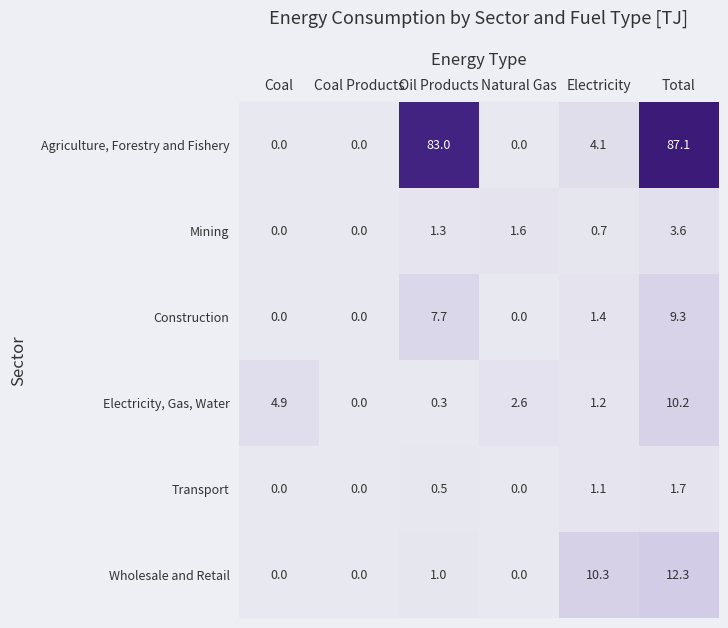

What is the total value across all series at Total?

124.2